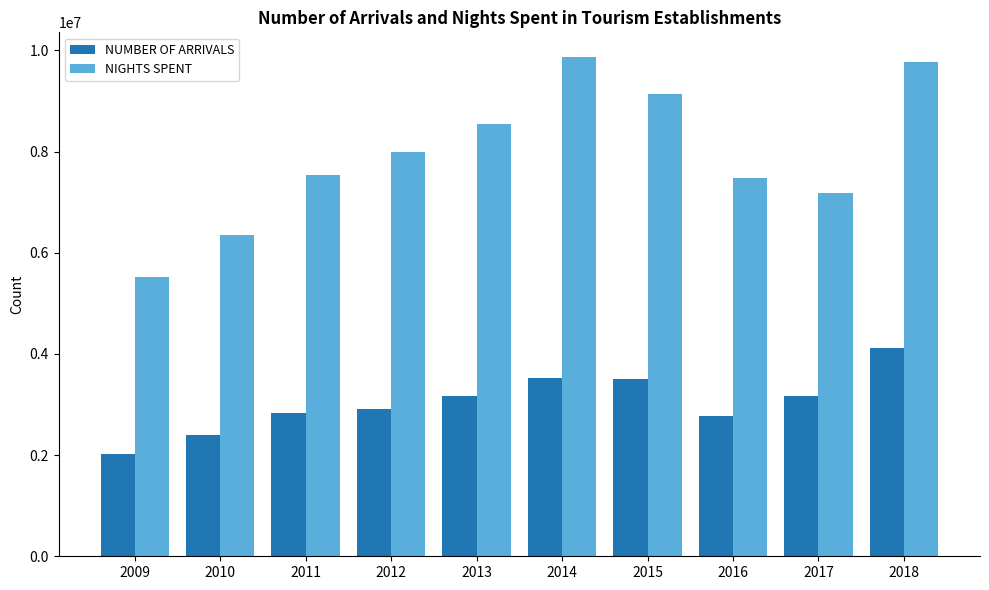

What is the total value across all series at 2010?

8744140